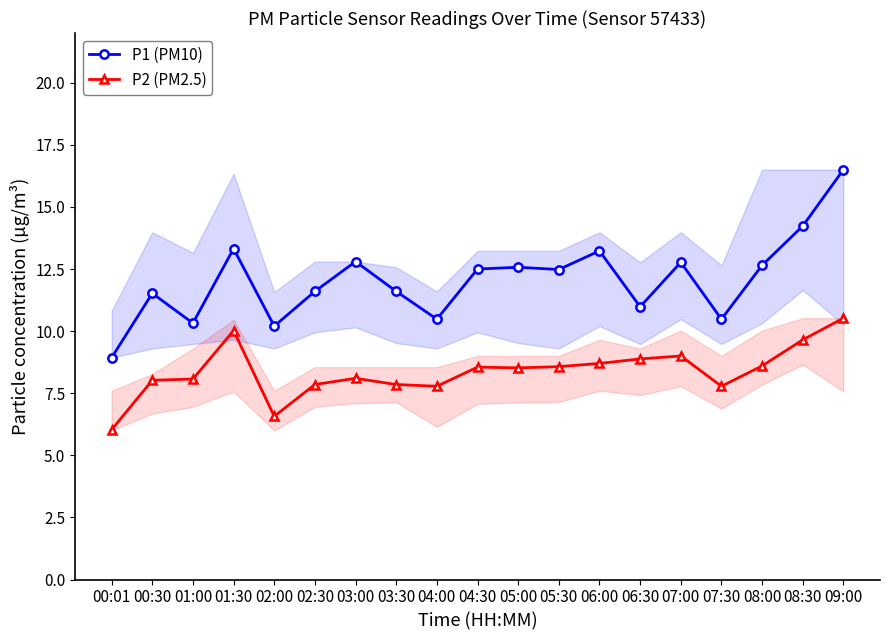

What are all the series names shown in the legend?

P1 (PM10), P2 (PM2.5)